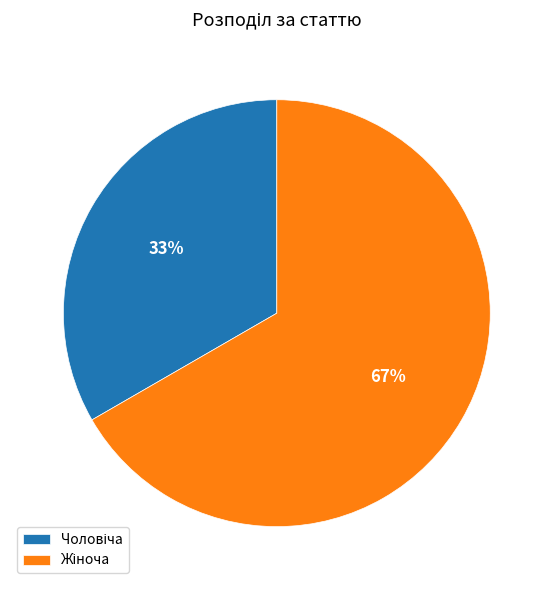

To the nearest percent, what is the average slice percentage?

50%